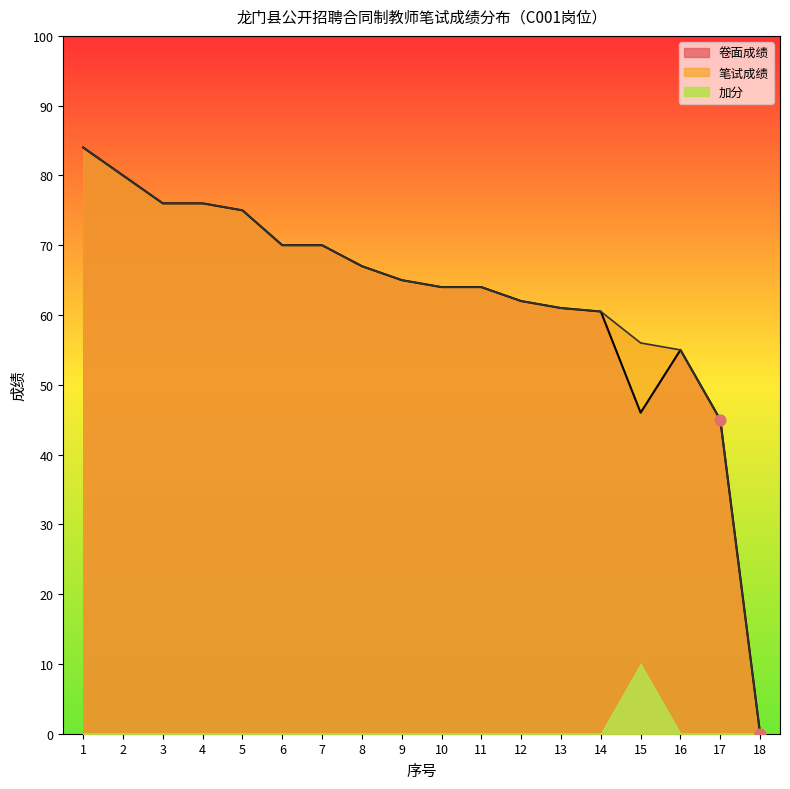

What is the total value across all series at 3?

152.0